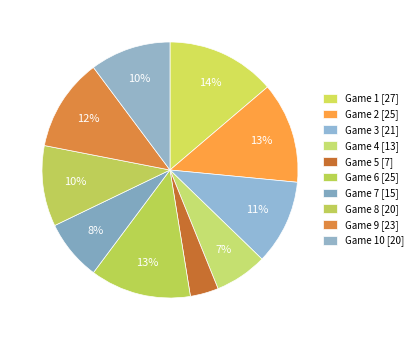

How many slices are in this pie chart?

10